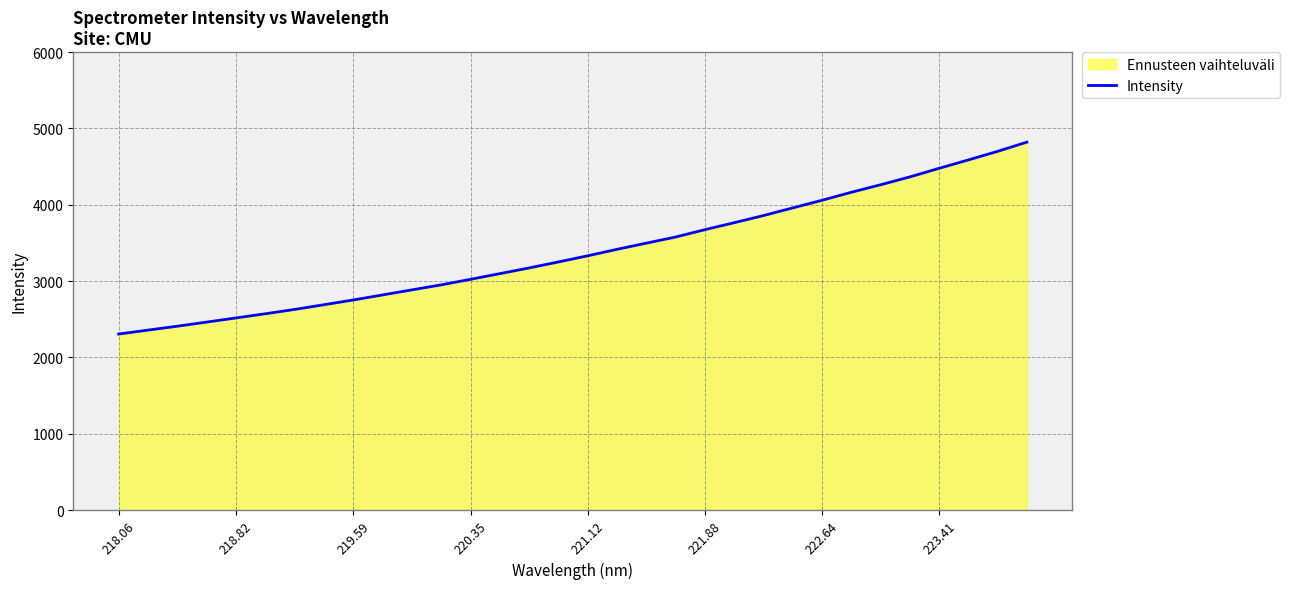

Does the chart have visible grid lines?

Yes